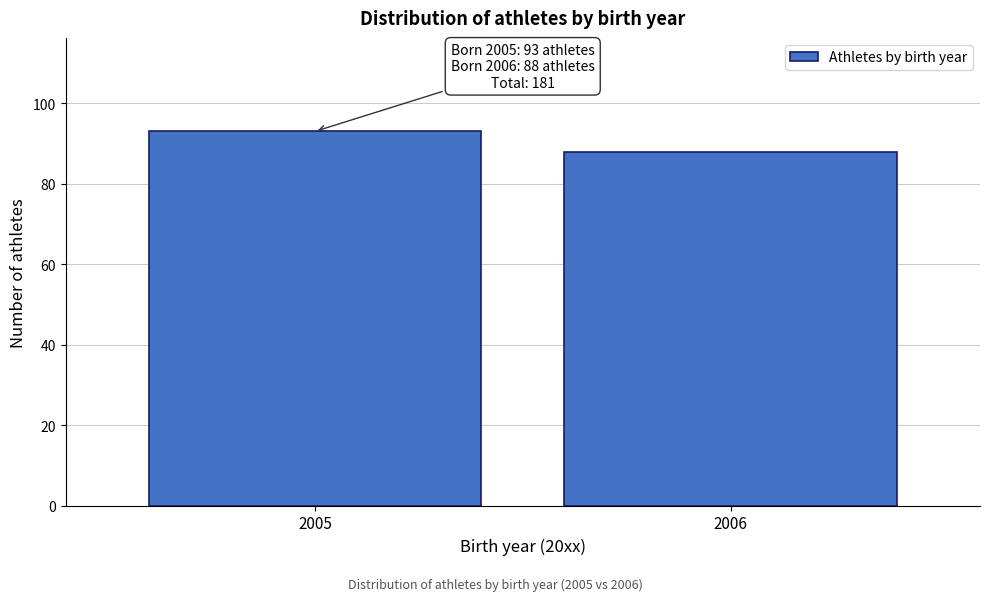

Reading left to right, extract all data points from this chart.

93	88